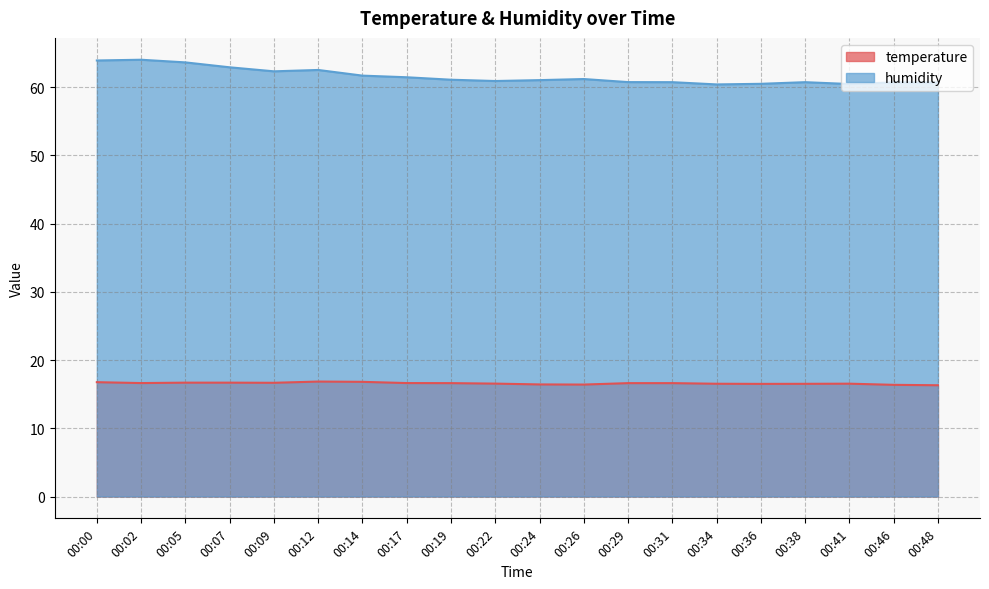

In humidity, how many points are higher than both neighbors (excluding endpoints)?

5